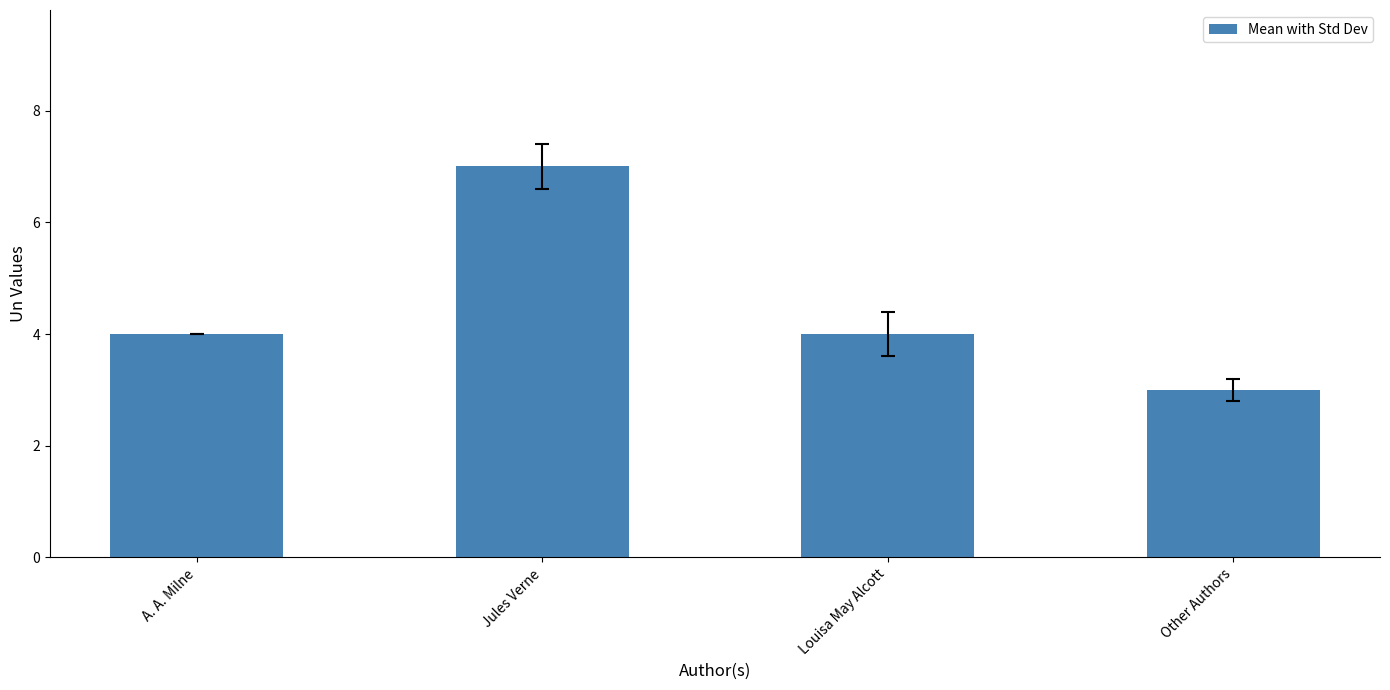

What value does the data have at A. A. Milne?

4